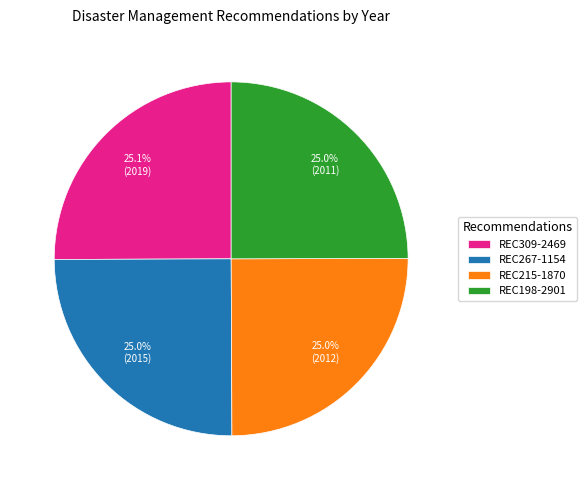

What percentage is NOT represented by REC267-1154?

75.0%